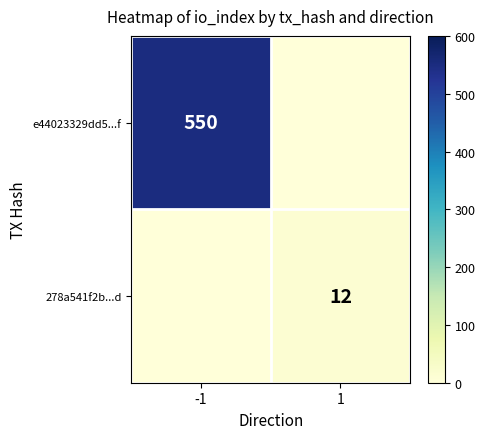

What is the total value across all series at -1?

550